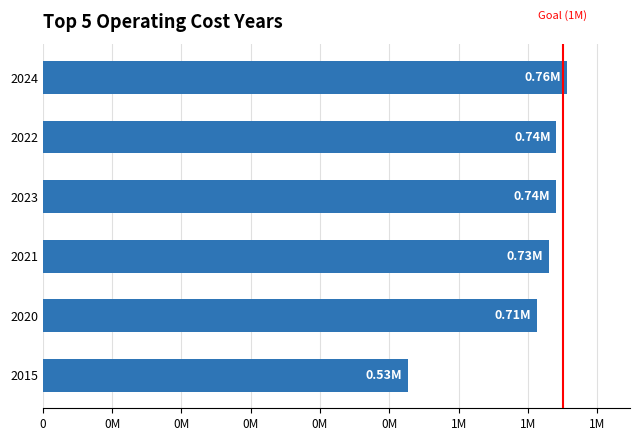

Are the bars horizontal?

Yes